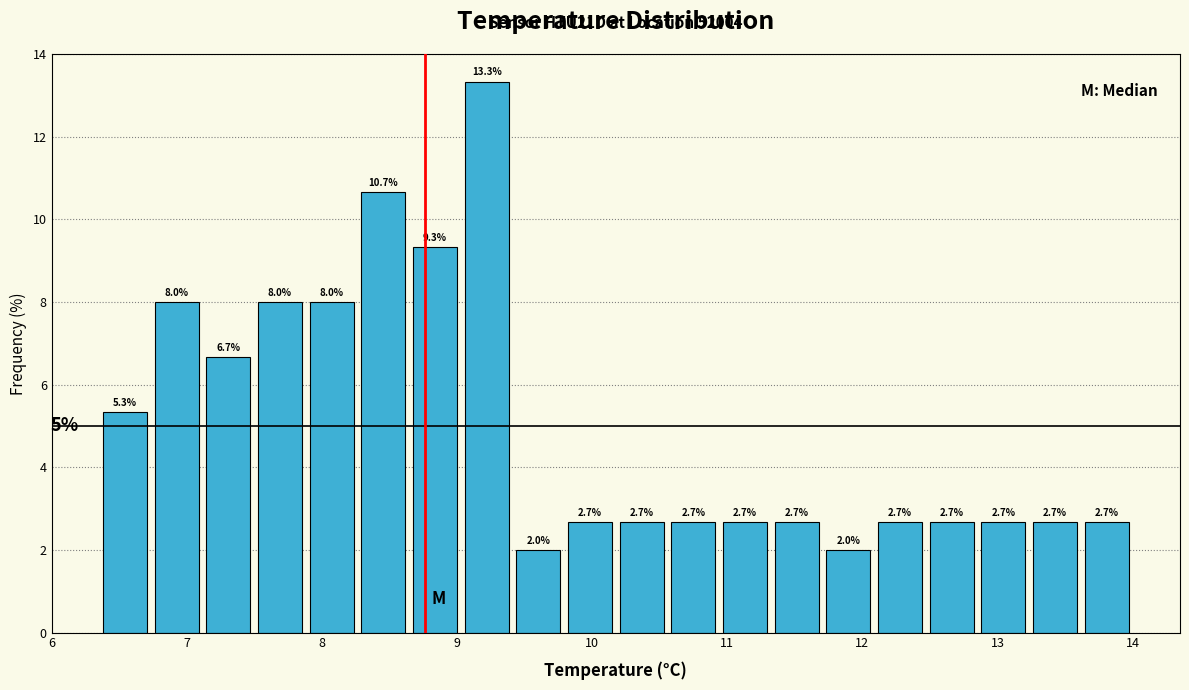

Around what value on the x-axis is the tallest bar? Give the approximate position of its centre, as read against the axis.

9.2